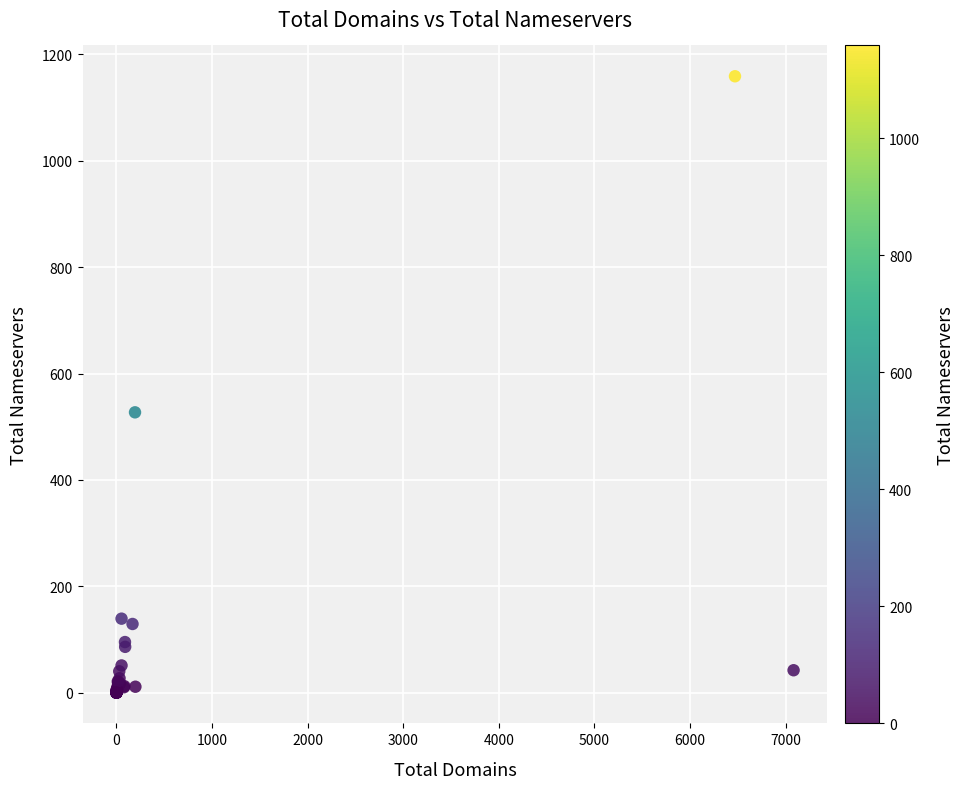

What Y value in the scatter plot is closest to 579?

527